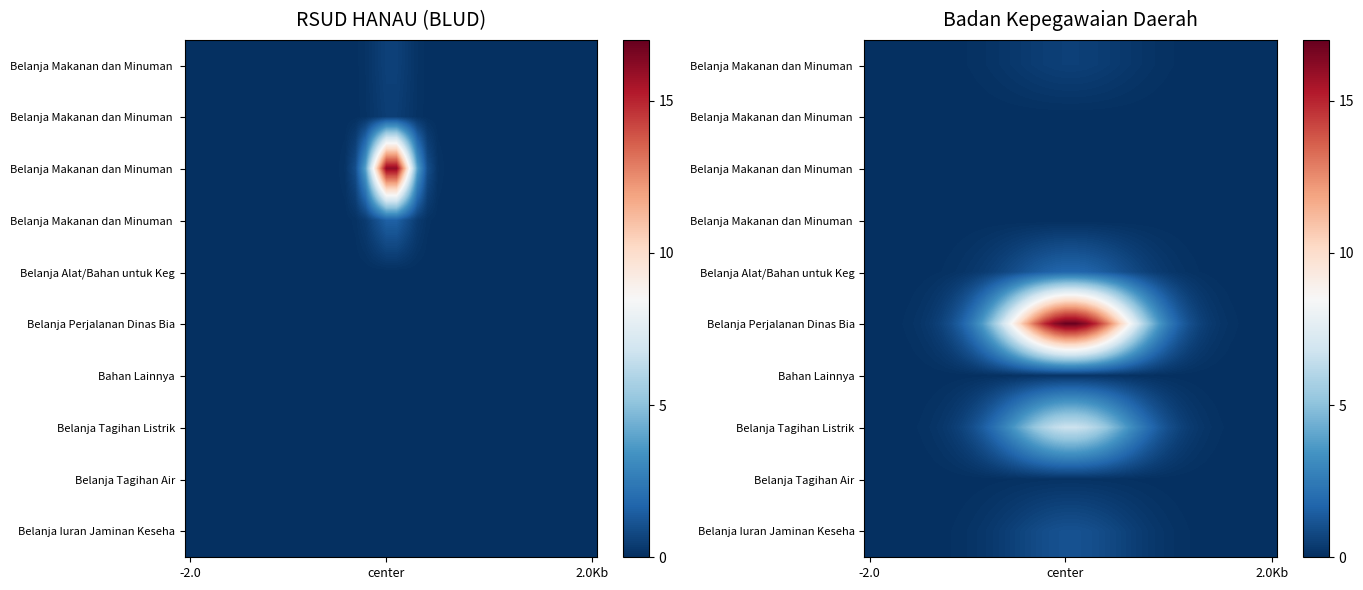

What is the total value across all series at 8?

1.7